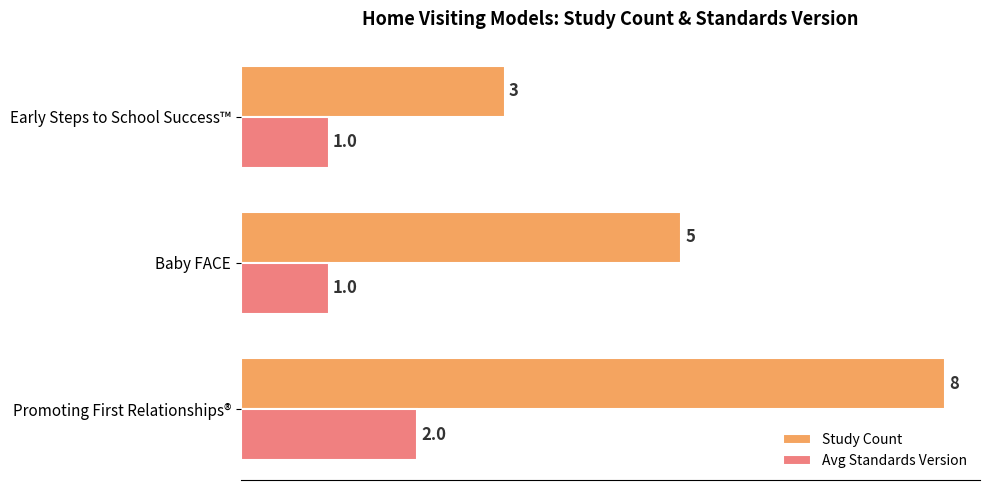

What is the sum of all Avg Standards Version values?

4